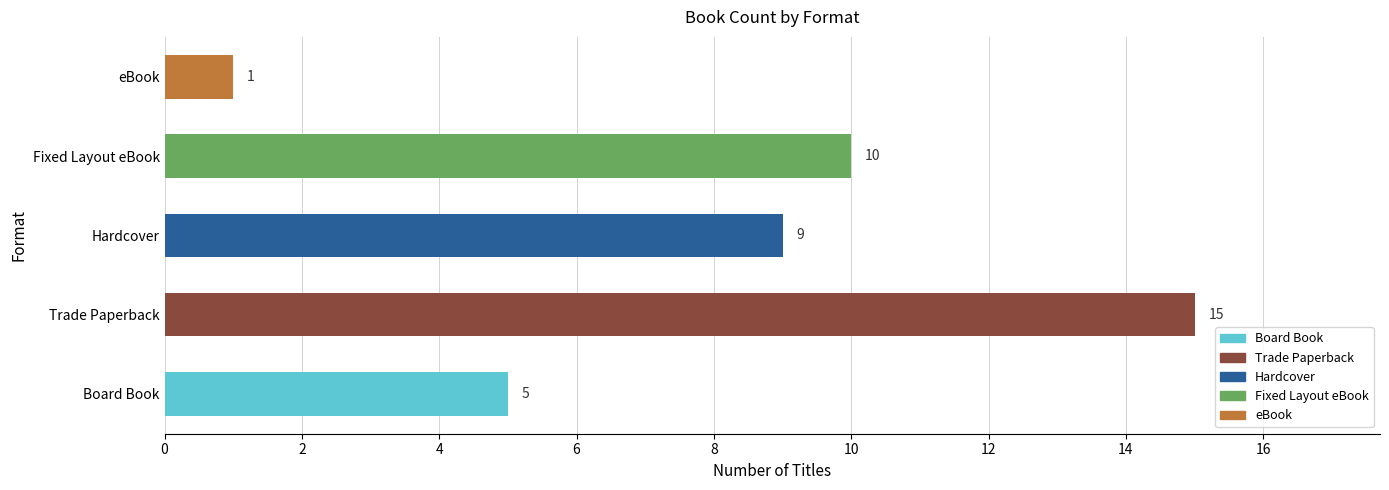

What is the maximum value shown in the chart?

15